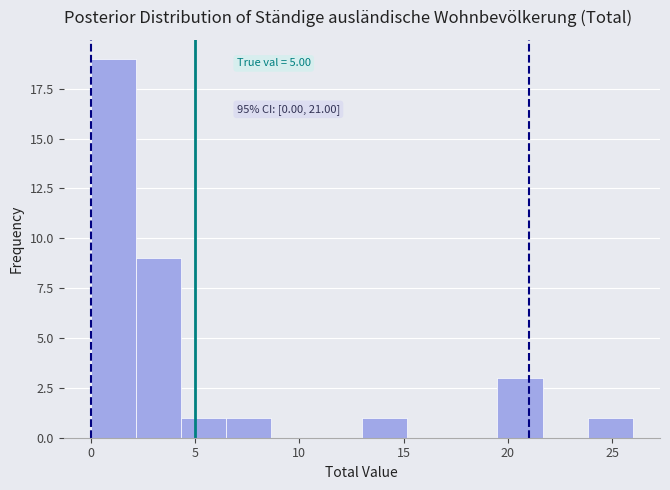

Over which range of the x-axis is the bar tallest?

0.0 to 2.0